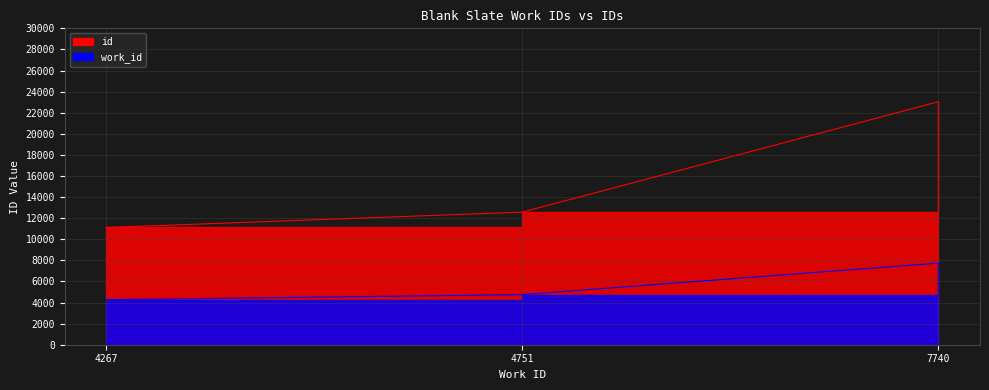

What is the value of the work_id point at the 2nd from the left?

4751